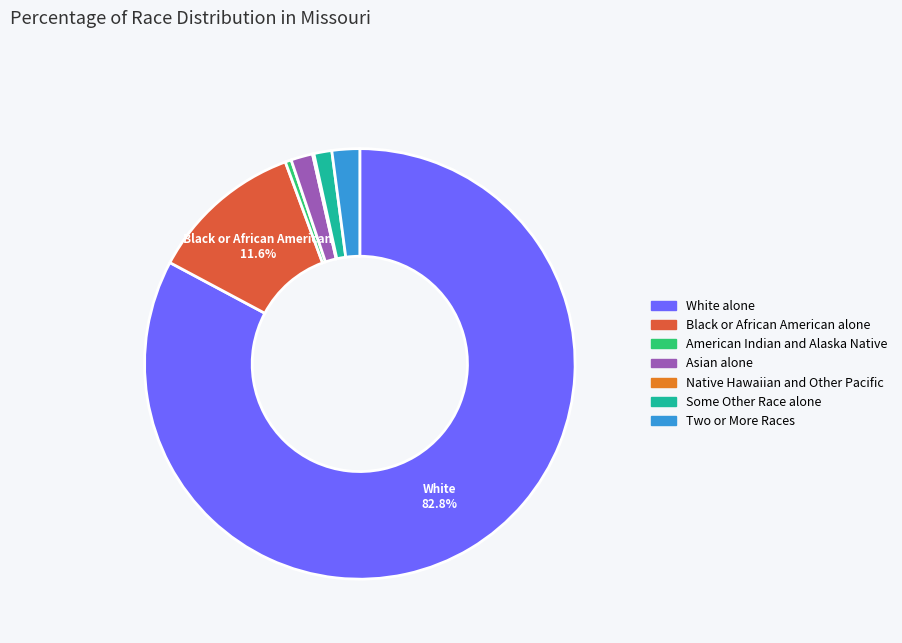

Which has a higher value, American Indian and Alaska Native or Black or African American alone?

Black or African American alone